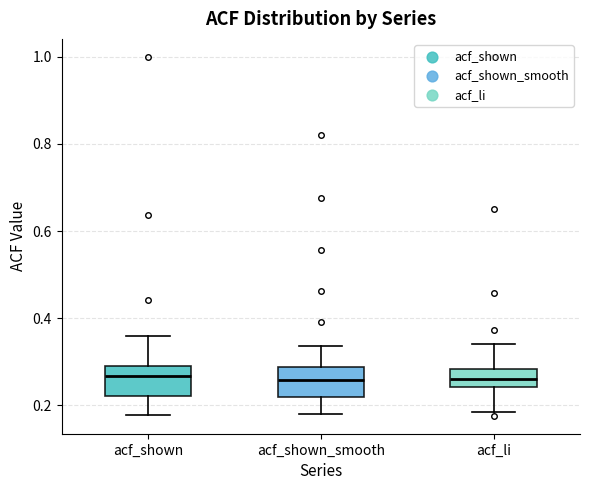

Reading left to right, read every box against the y-axis: the position of its median line, the range the box covers, and the ends of its whiskers. The values are not printed on the chart, so give them approximately, as read against the axis.

acf_shown: median 0.26, box 0.22 to 0.28, whiskers 0.18 to 0.36
acf_shown_smooth: median 0.26, box 0.22 to 0.28, whiskers 0.18 to 0.34
acf_li: median 0.26, box 0.24 to 0.28, whiskers 0.18 to 0.34